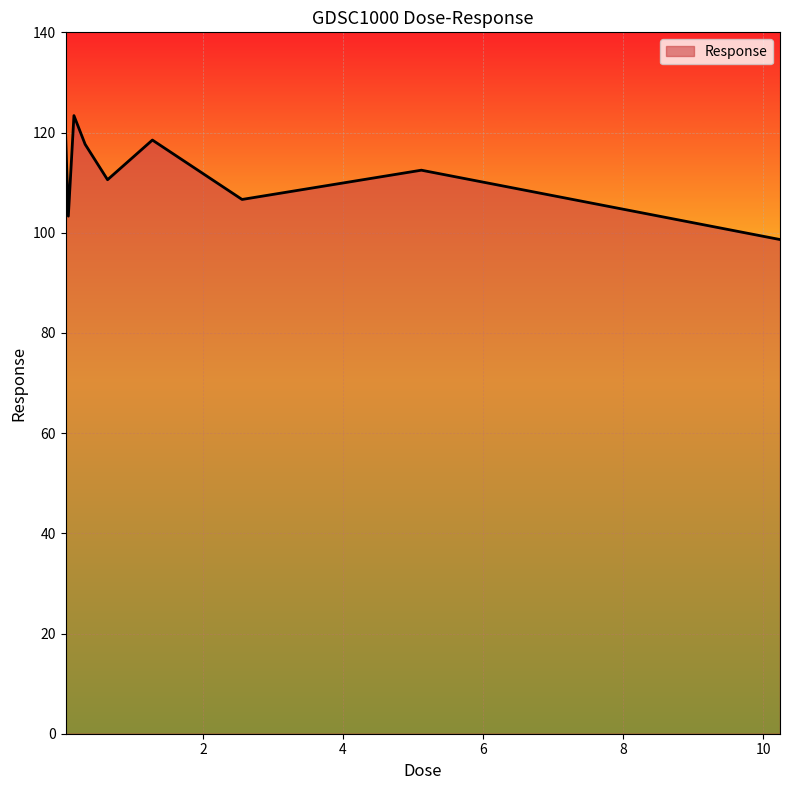

What is the maximum value shown in the chart?

123.4